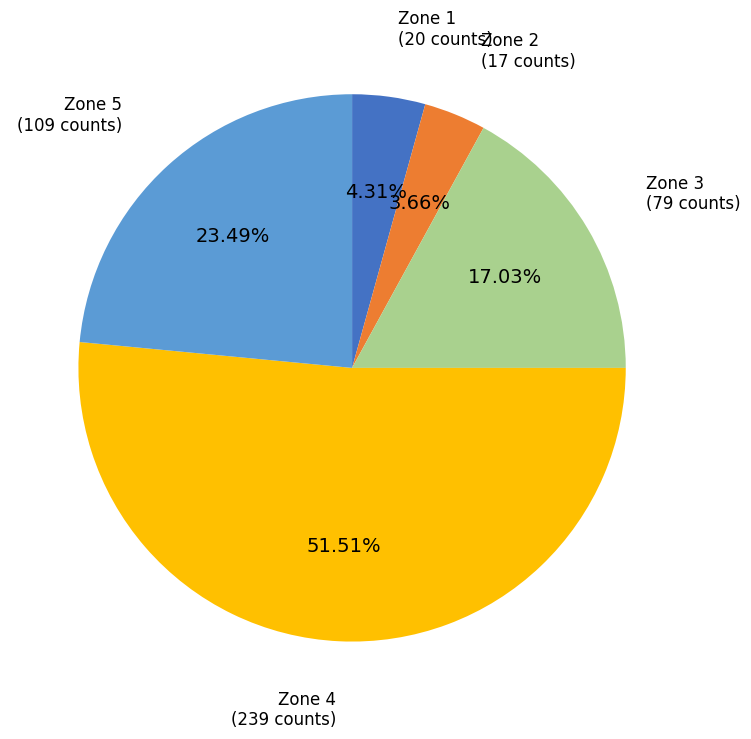

Does any single category account for the majority?

Yes